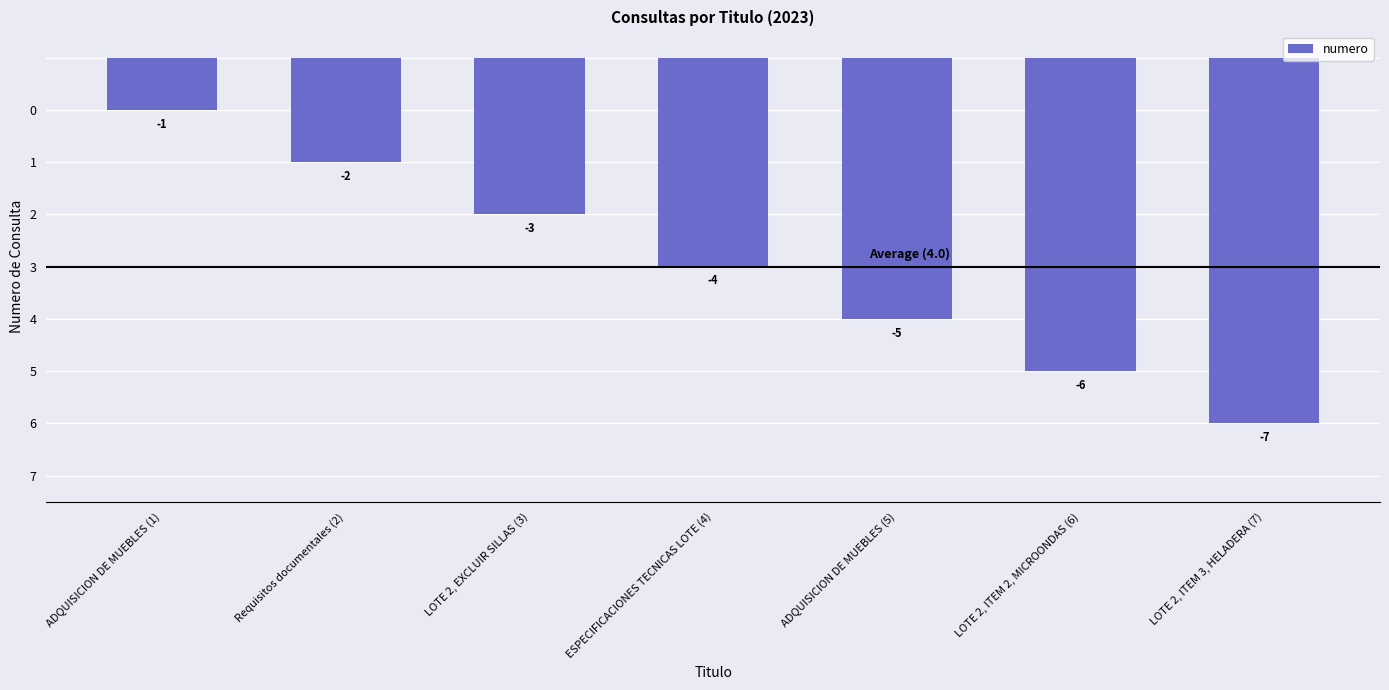

What position from the left is Requisitos documentales (2)?

2